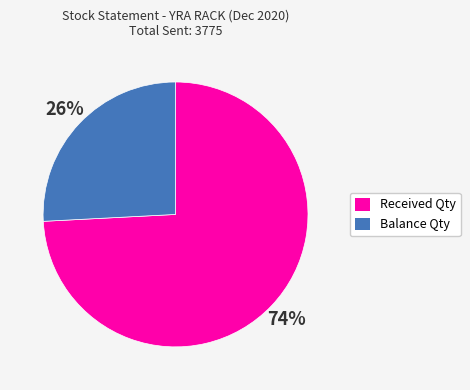

Count the number of slices in the pie.

2